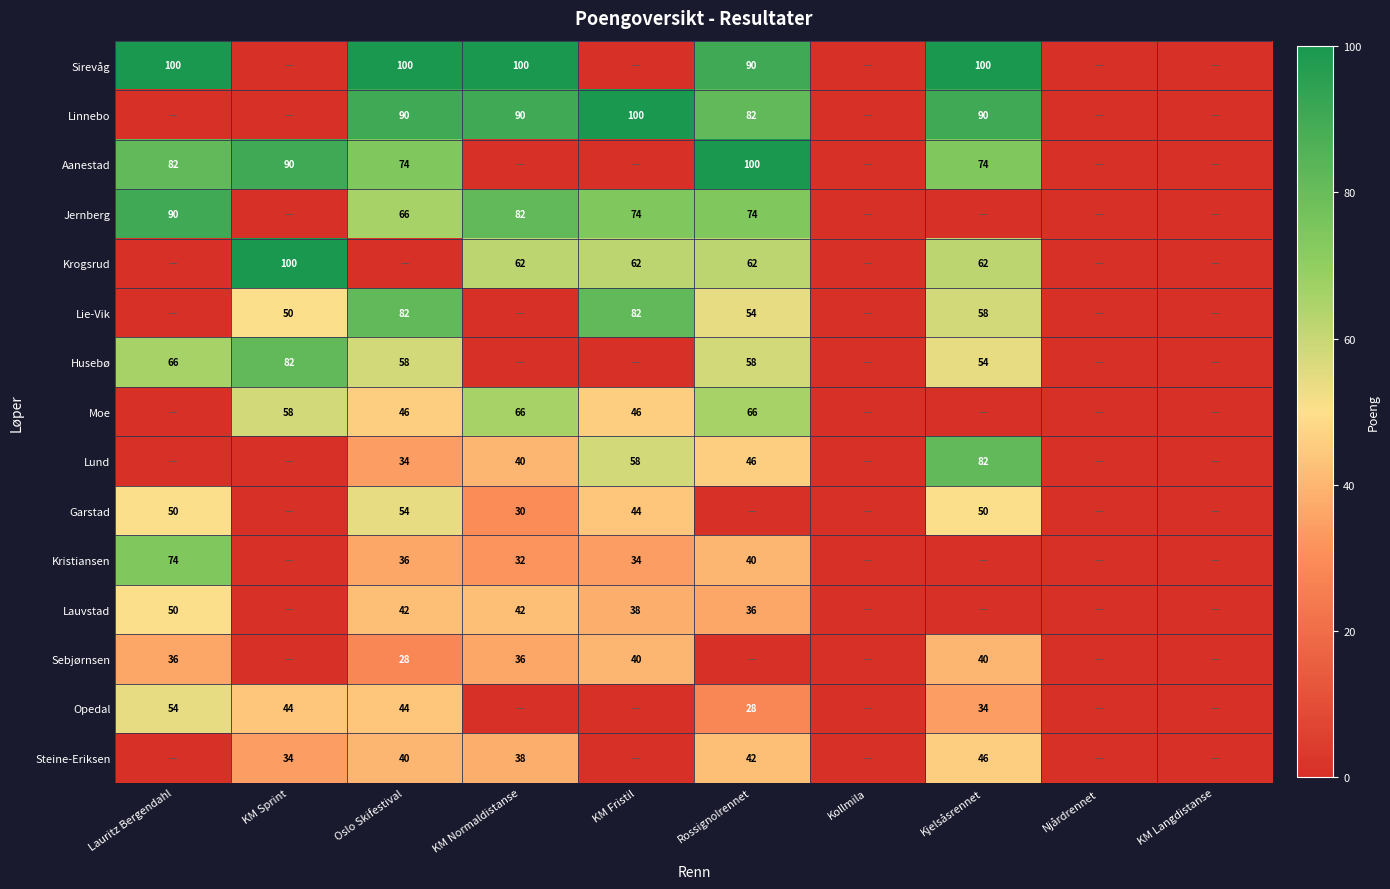

True or false: Lie-Vik has a value of 58 at Kjelsåsrennet.

True